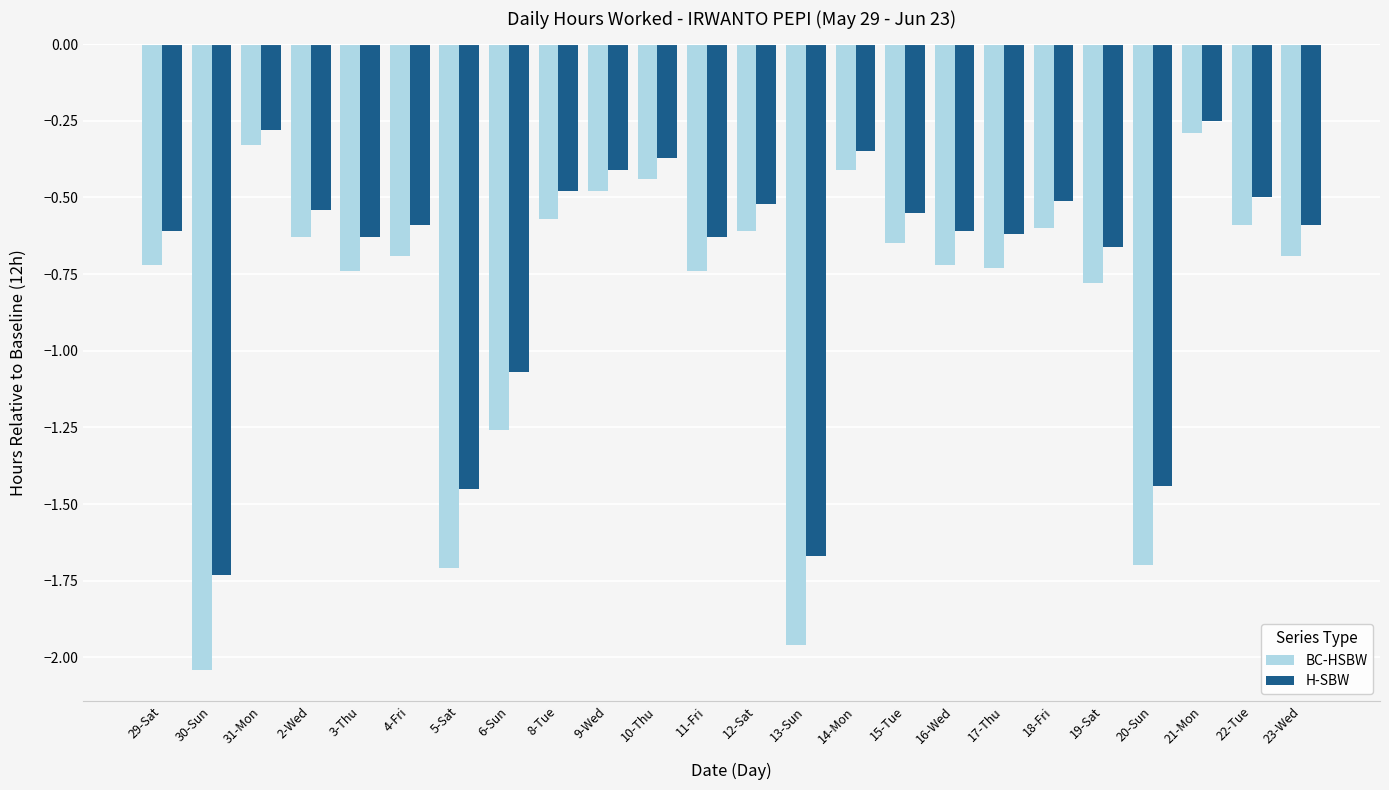

Which series has the largest total across all categories?

H-SBW